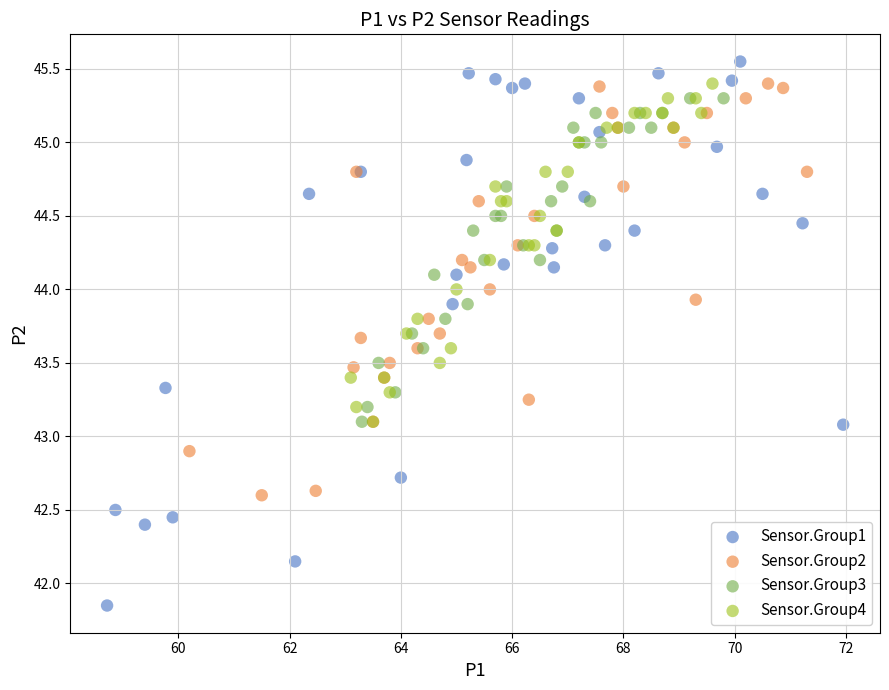

Which series reaches the minimum Y coordinate?

Sensor.Group1